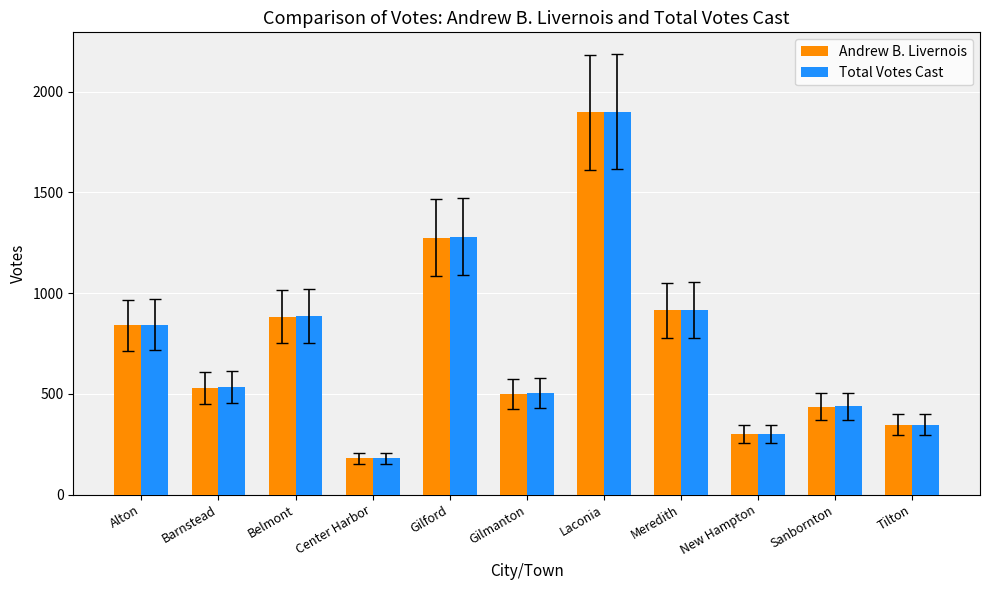

At which category is the sum across all series the highest?

Laconia